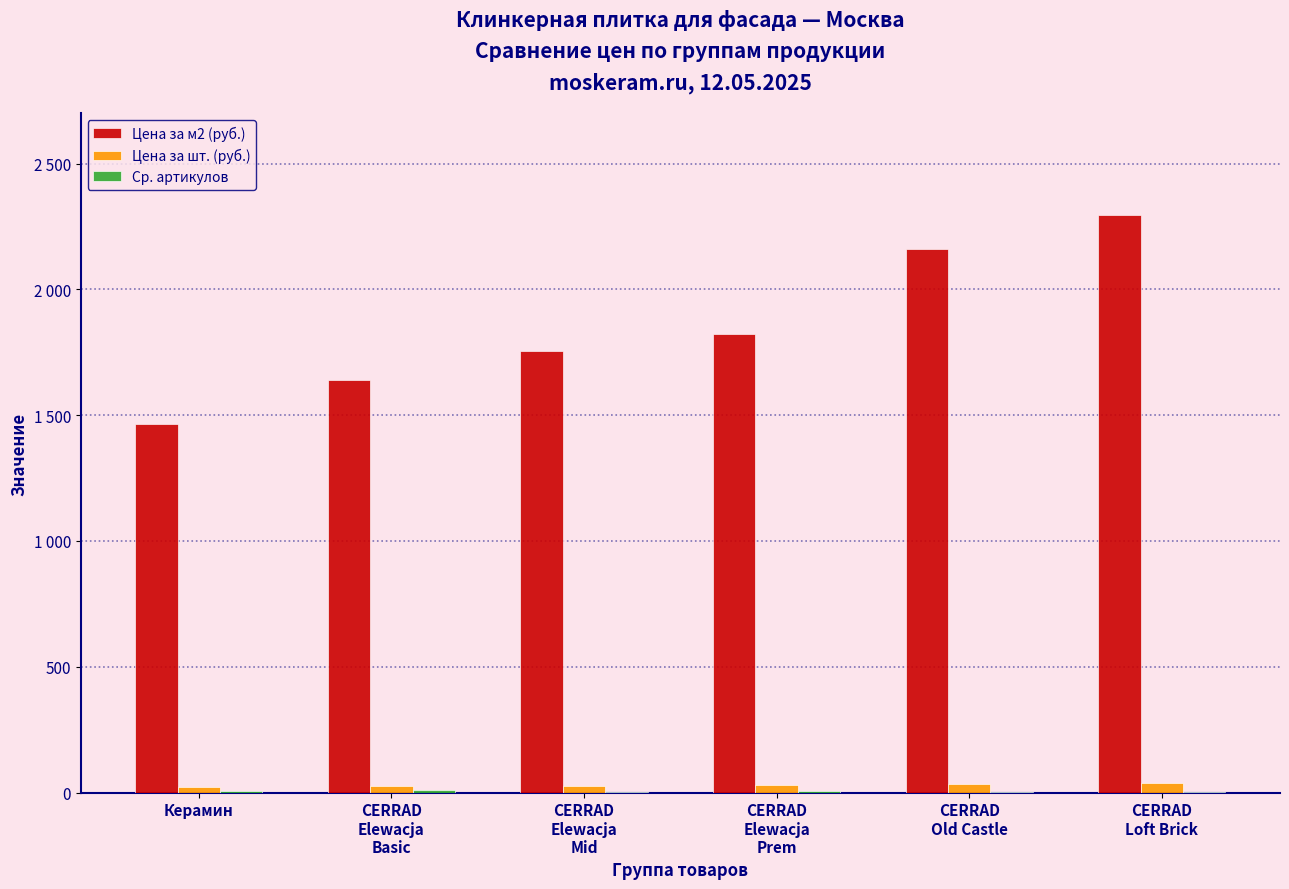

Are the bars grouped side by side (vs. stacked)?

Yes